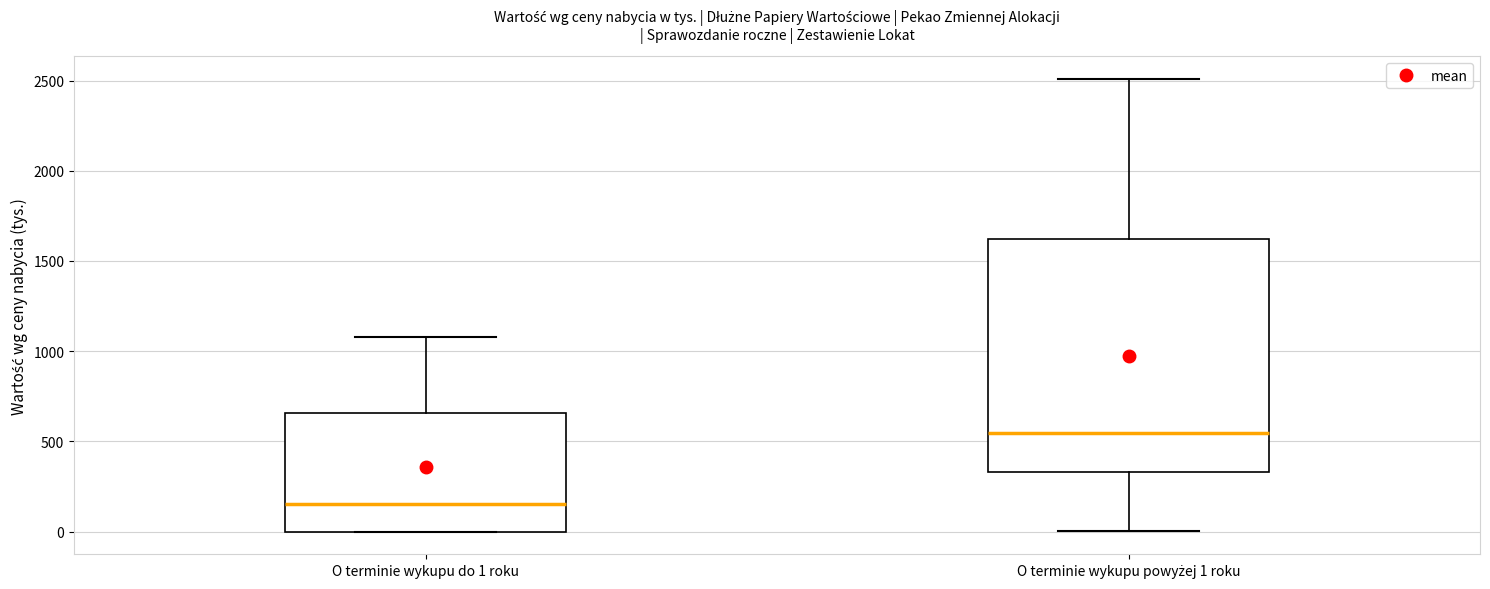

Where is the upper edge of the box for O terminie wykupu do 1 roku on the y-axis? The values are not printed on the chart, so give them approximately, as read against the axis.

650